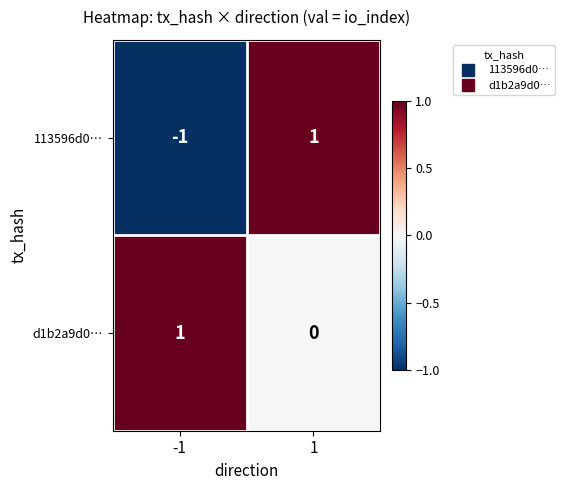

Rank the series at -1 from lowest to highest value.

113596d0…, d1b2a9d0…